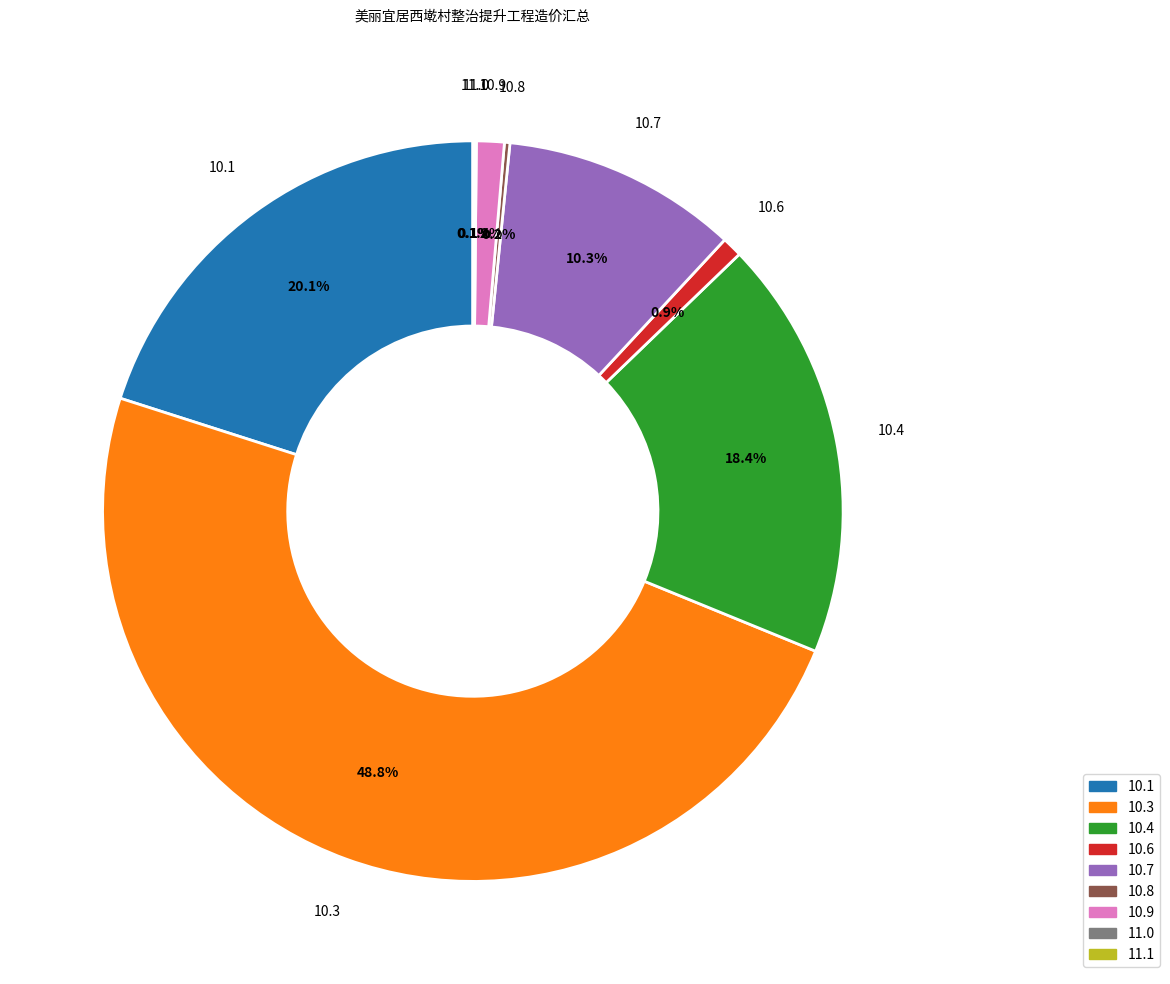

Is there a majority slice in this chart?

No